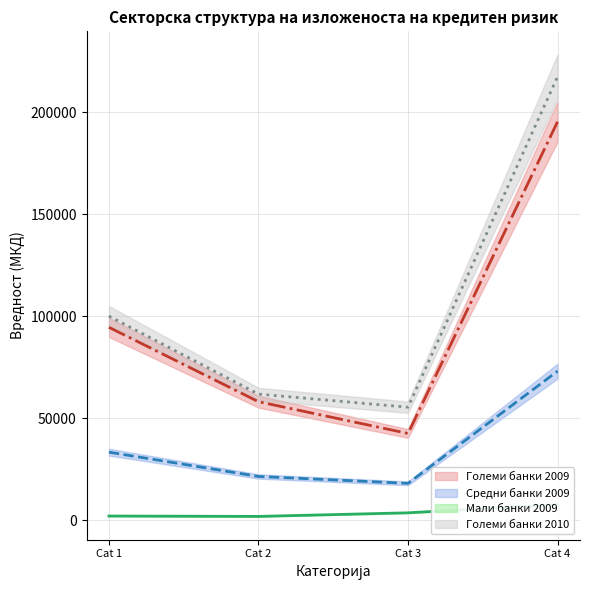

The Мали банки 2009 series shows 5644 at Cat 3. True or false?

False